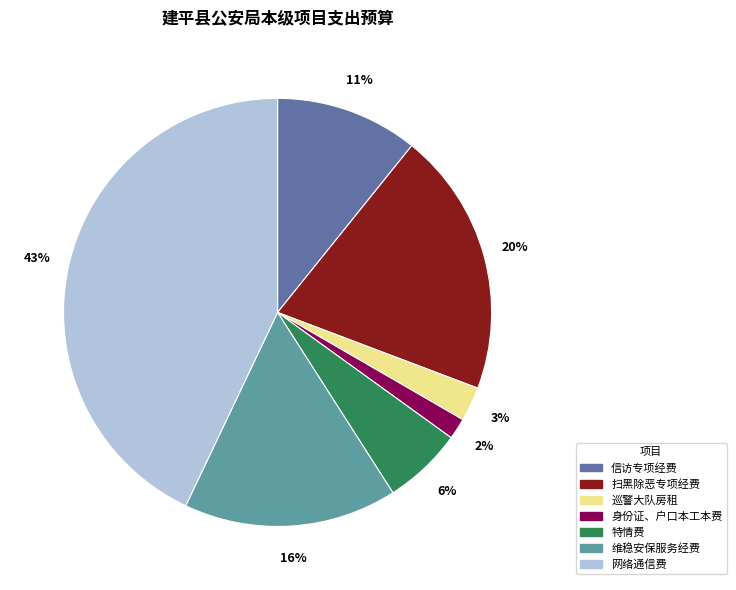

To the nearest percent, what percentage of the pie is 扫黑除恶专项经费?

20%